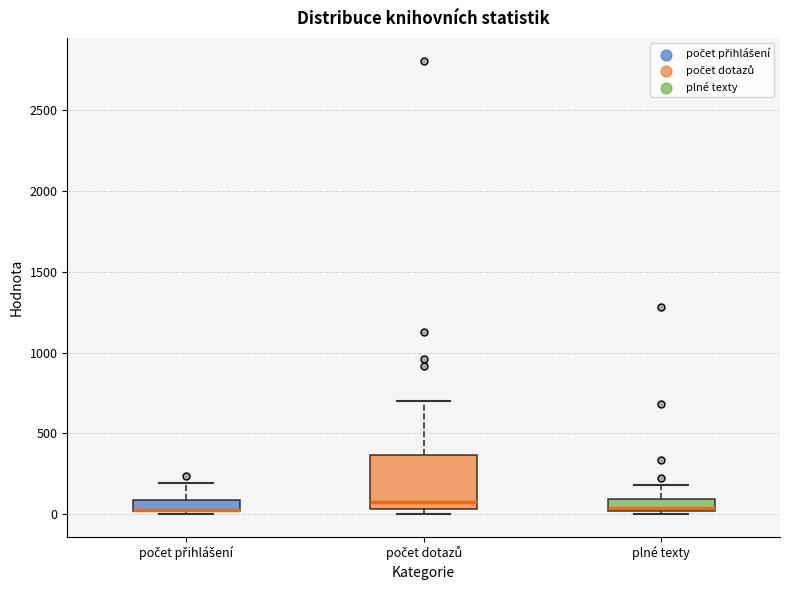

Where is the upper edge of the box for počet dotazů on the y-axis? The values are not printed on the chart, so give them approximately, as read against the axis.

350